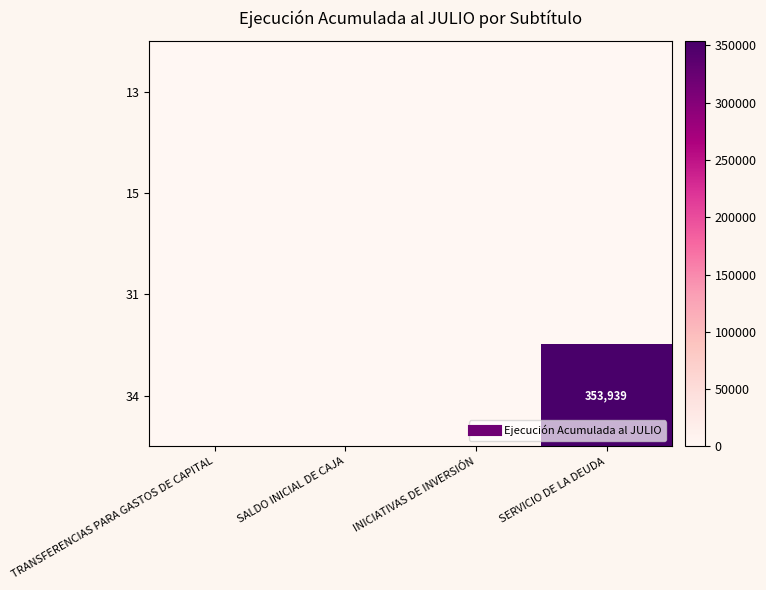

The 15 series shows 0 at TRANSFERENCIAS PARA GASTOS DE CAPITAL. True or false?

True